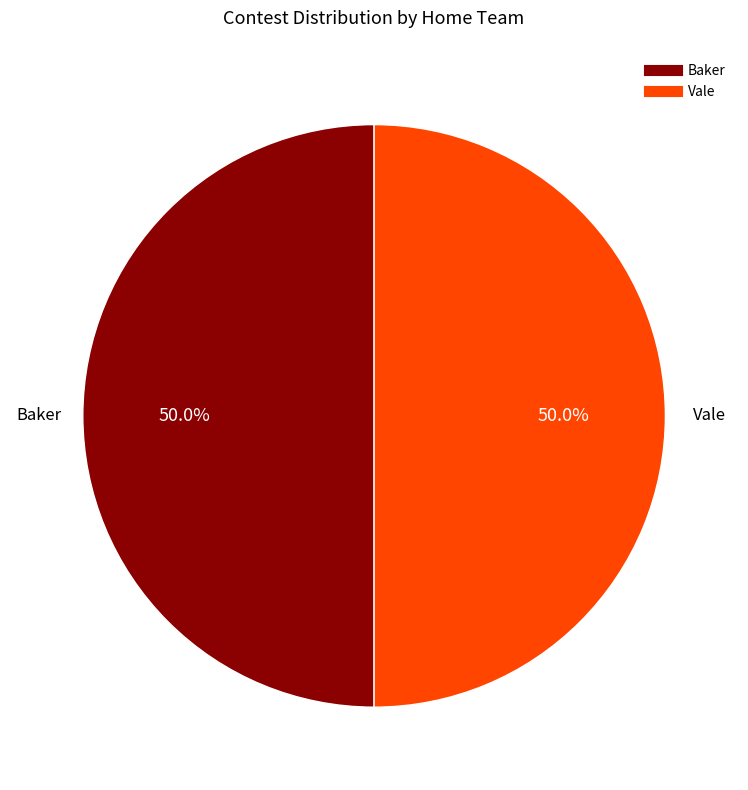

Combined, what portion of the pie is Baker and Vale?

100.0%